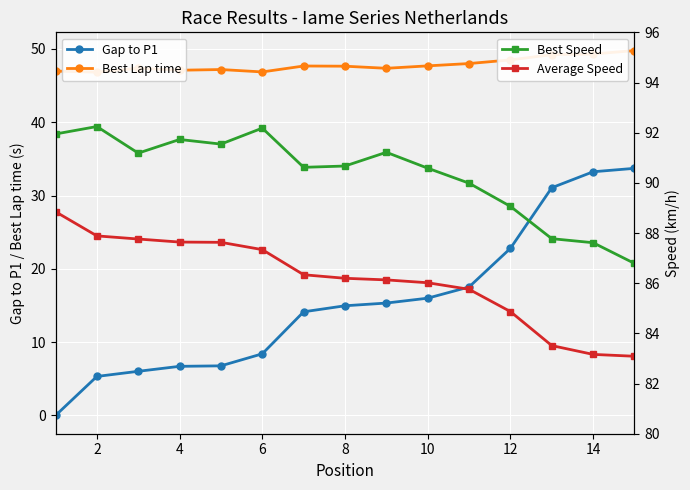

How many data points in Average Speed are above 86?

10